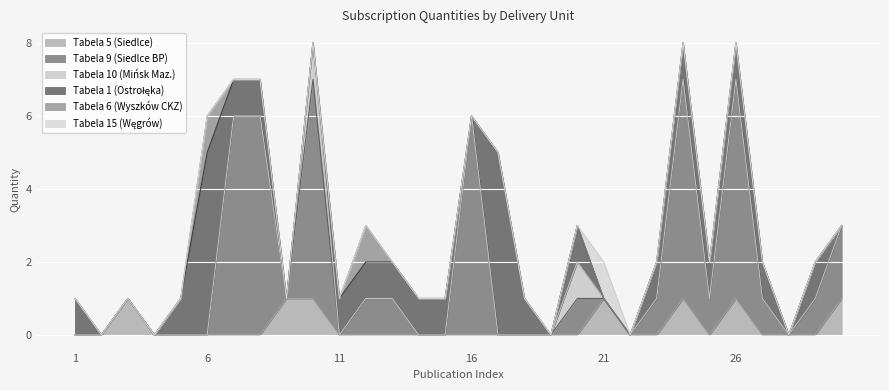

How many interior local peaks does the Tabela 10 (Mińsk Maz.) series have?

2